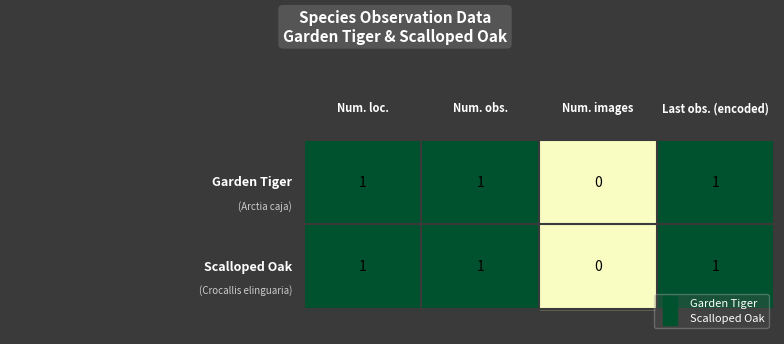

Is the value of Scalloped Oak at 1 greater than the value of Garden Tiger at 0?

No